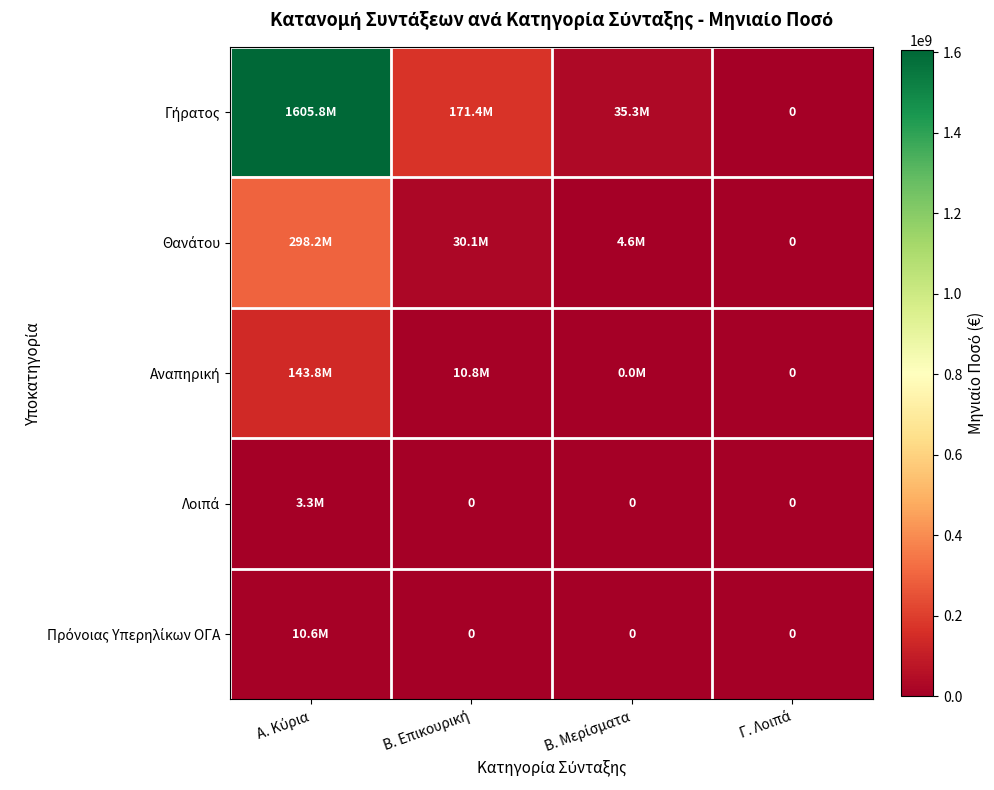

Between Α. Κύρια and Β. Μερίσματα, which series saw the biggest shift?

Γήρατος